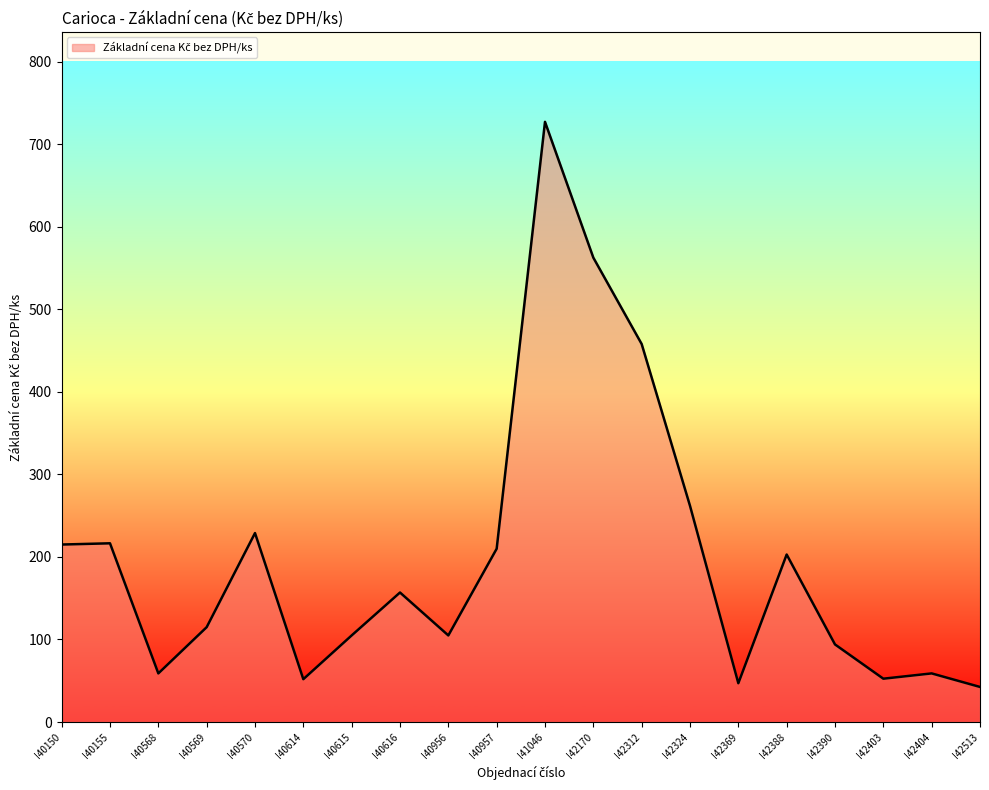

What value does the data have at I42403?

52.5